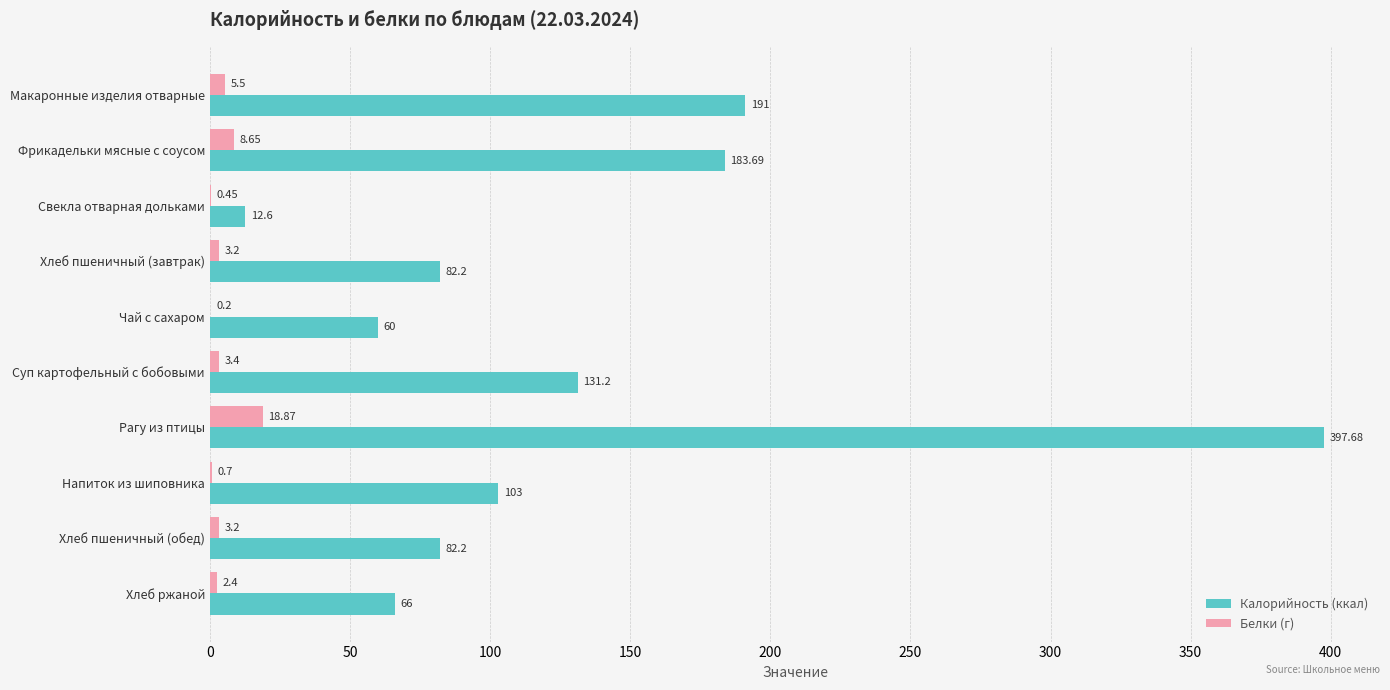

What is the maximum value shown in the chart?

397.7